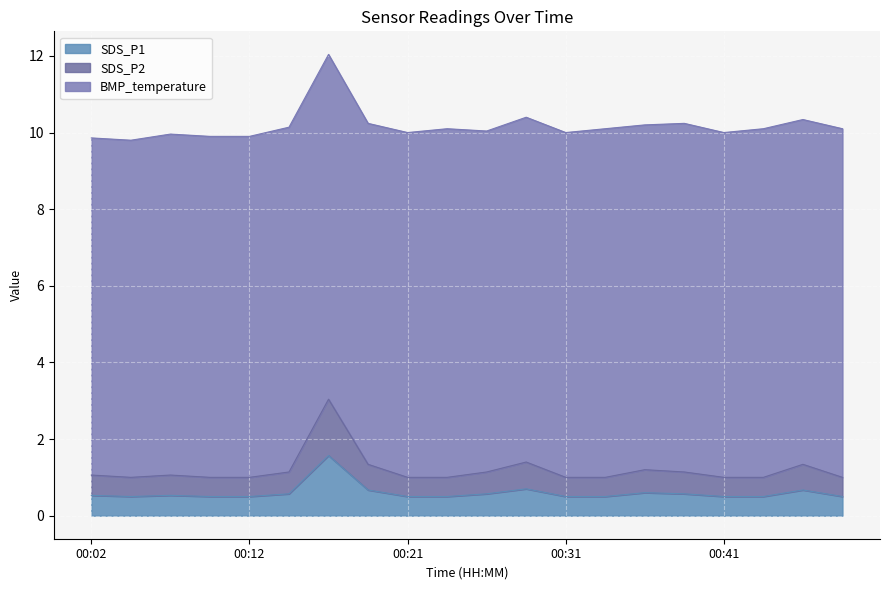

The SDS_P1 series shows 0.1 at 00:39. True or false?

False